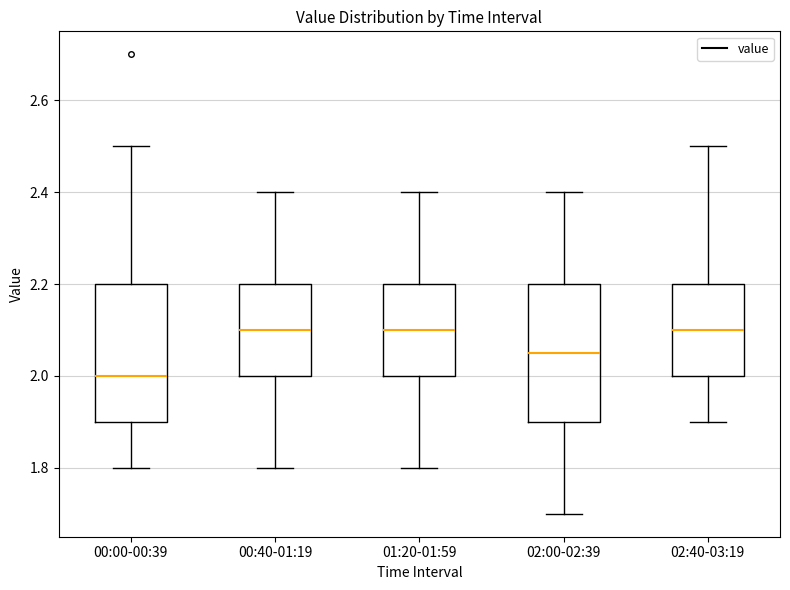

Reading left to right, transcribe this box plot: for each box, give where its median line is, the range the box spans, and where its two whiskers end, as read against the y-axis. The values are not printed on the chart, so give them approximately, as read against the axis.

00:00-00:39: median 2.00, box 1.90 to 2.20, whiskers 1.80 to 2.50
00:40-01:19: median 2.10, box 2.00 to 2.20, whiskers 1.80 to 2.40
01:20-01:59: median 2.10, box 2.00 to 2.20, whiskers 1.80 to 2.40
02:00-02:39: median 2.06, box 1.90 to 2.20, whiskers 1.70 to 2.40
02:40-03:19: median 2.10, box 2.00 to 2.20, whiskers 1.90 to 2.50